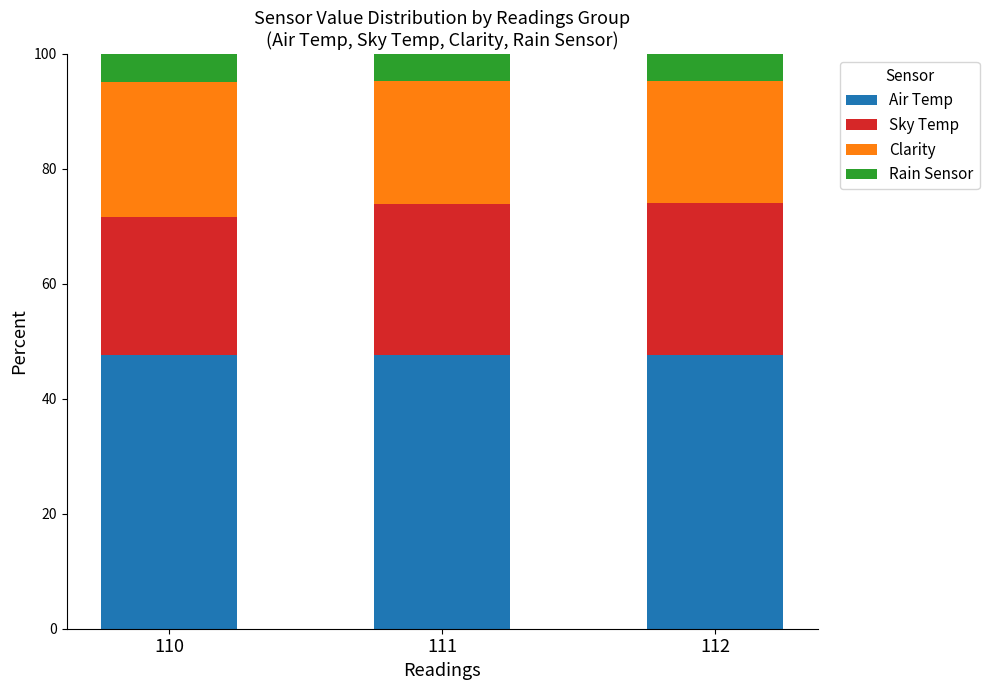

Are the bars horizontal?

No